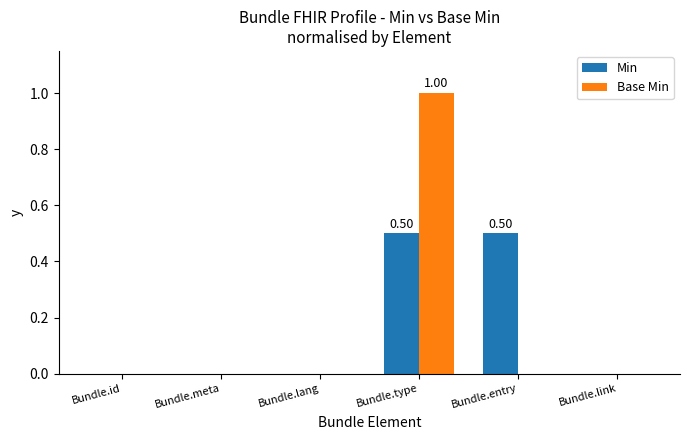

What are all the series names shown in the legend?

Min, Base Min